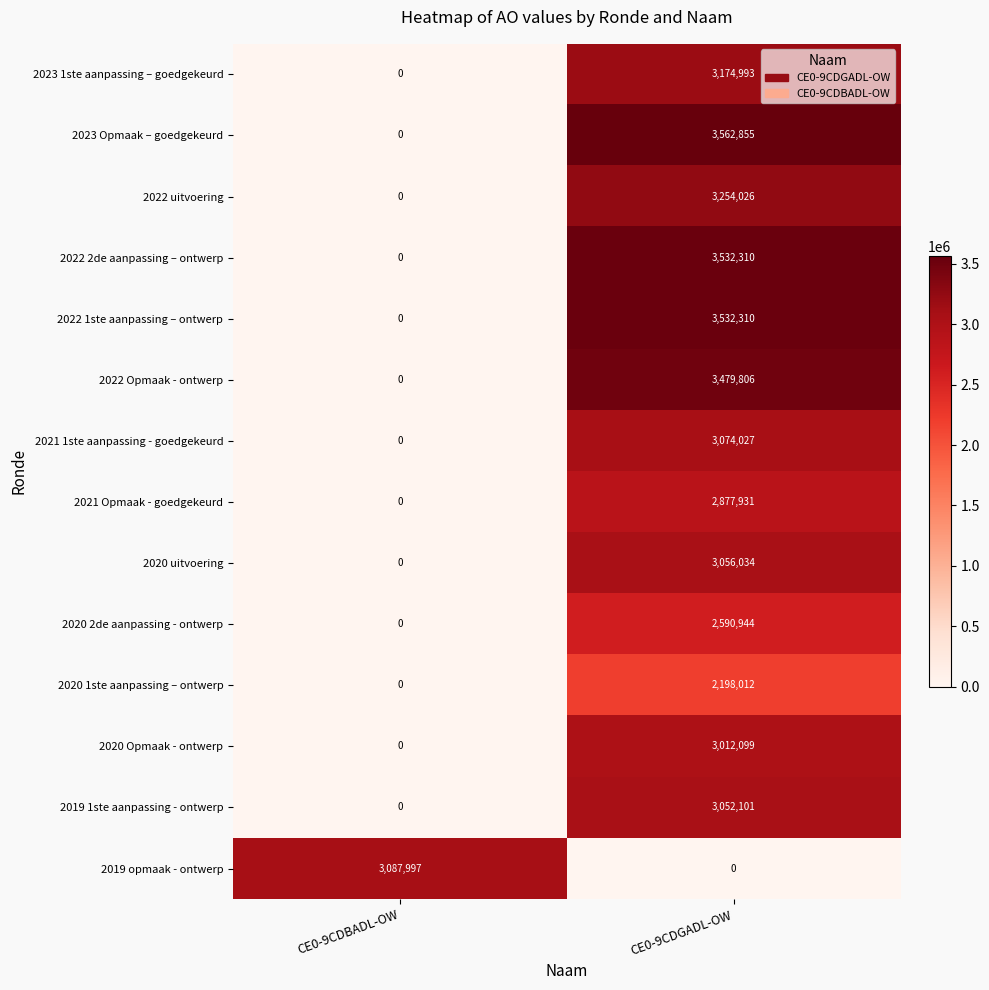

Reading right to left, what are all the values shown in this chart?

2023 1ste aanpassing – goedgekeurd: 3174993	0
2023 Opmaak – goedgekeurd: 3562855	0
2022 uitvoering: 3254026	0
2022 2de aanpassing – ontwerp: 3532310	0
2022 1ste aanpassing – ontwerp: 3532310	0
2022 Opmaak - ontwerp: 3479806	0
2021 1ste aanpassing - goedgekeurd: 3074027	0
2021 Opmaak - goedgekeurd: 2877931	0
2020 uitvoering: 3056034	0
2020 2de aanpassing - ontwerp: 2590944	0
2020 1ste aanpassing – ontwerp: 2198012	0
2020 Opmaak - ontwerp: 3012099	0
2019 1ste aanpassing - ontwerp: 3052101	0
2019 opmaak - ontwerp: 0	3087997